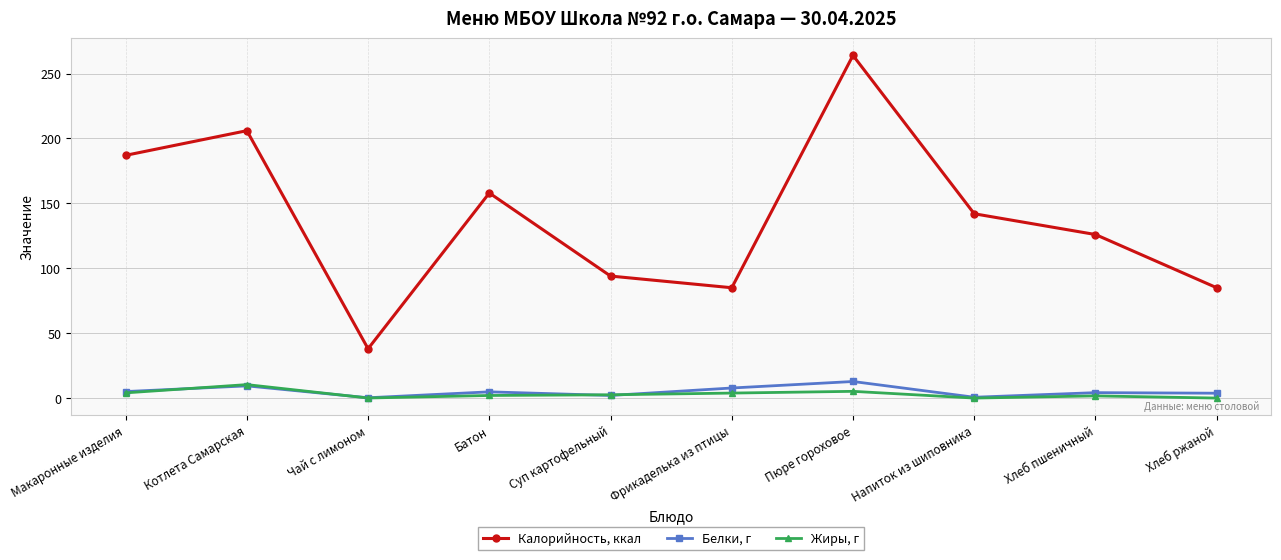

At Суп картофельный, list the series in order from smallest to largest.

Белки, г, Жиры, г, Калорийность, ккал